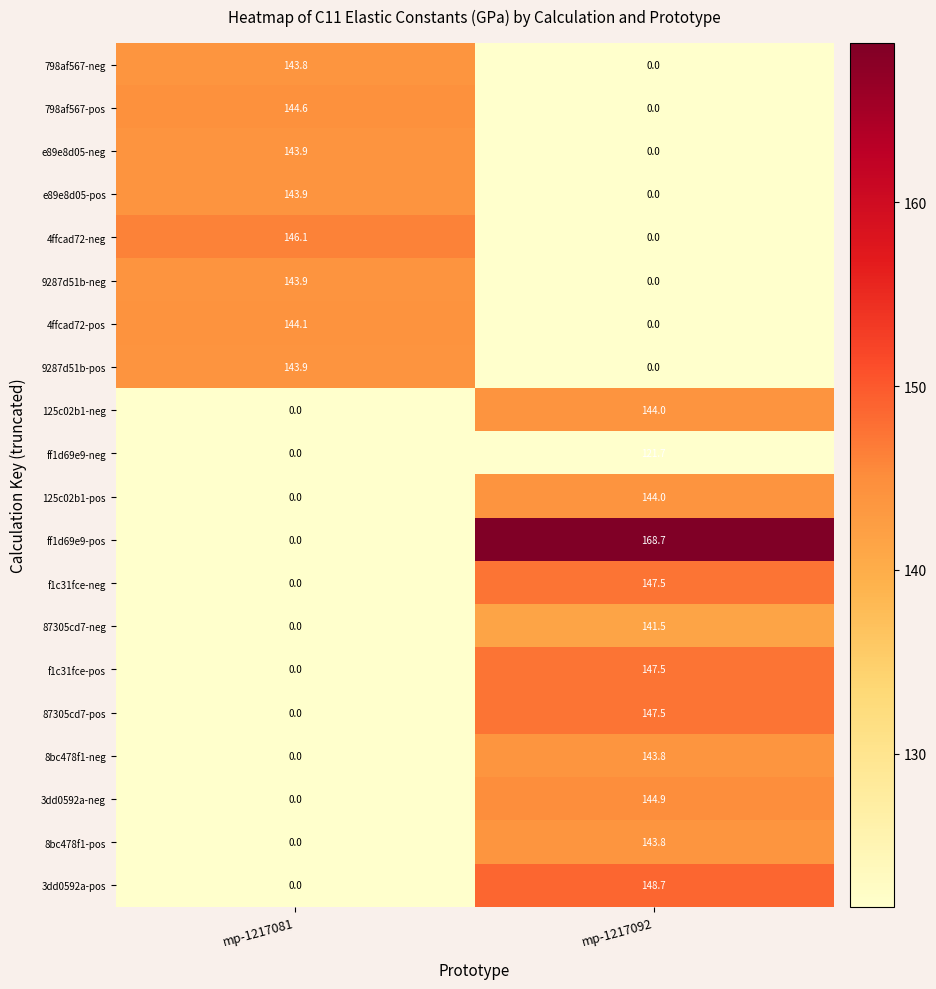

Is it true that 8bc478f1-neg equals 0.0 at mp-1217081?

True